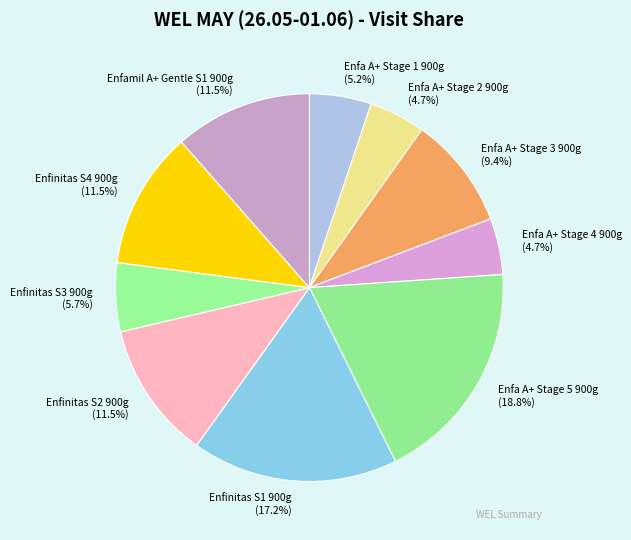

Which category has the smallest portion of the pie?

Enfa A+ Stage 2 900g